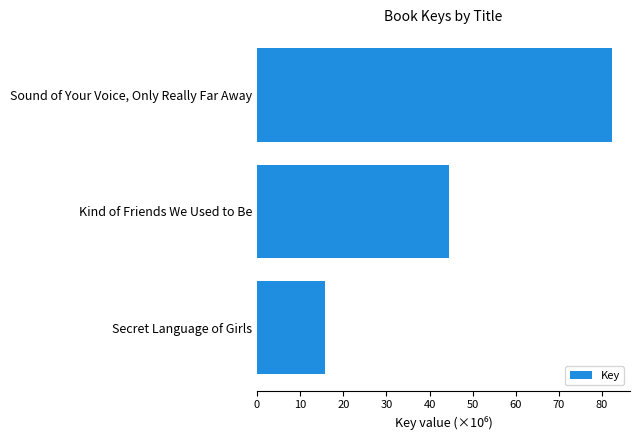

Approximately how many times larger is the value at Kind of Friends We Used to Be compared to Sound of Your Voice, Only Really Far Away?

0.5